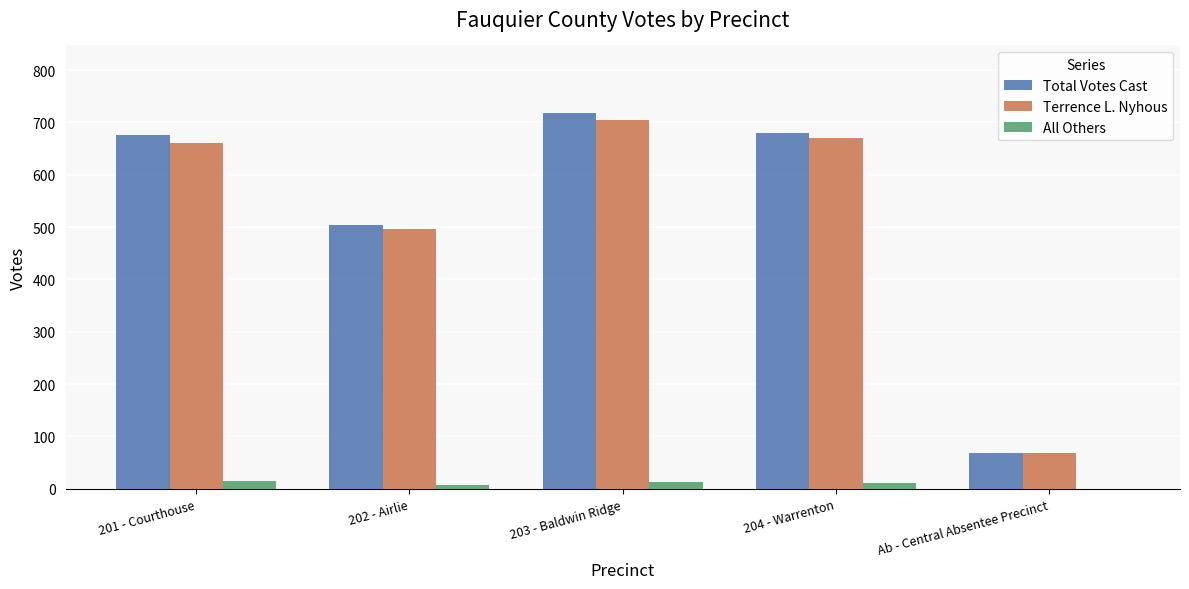

Which series has the largest total across all categories?

Total Votes Cast